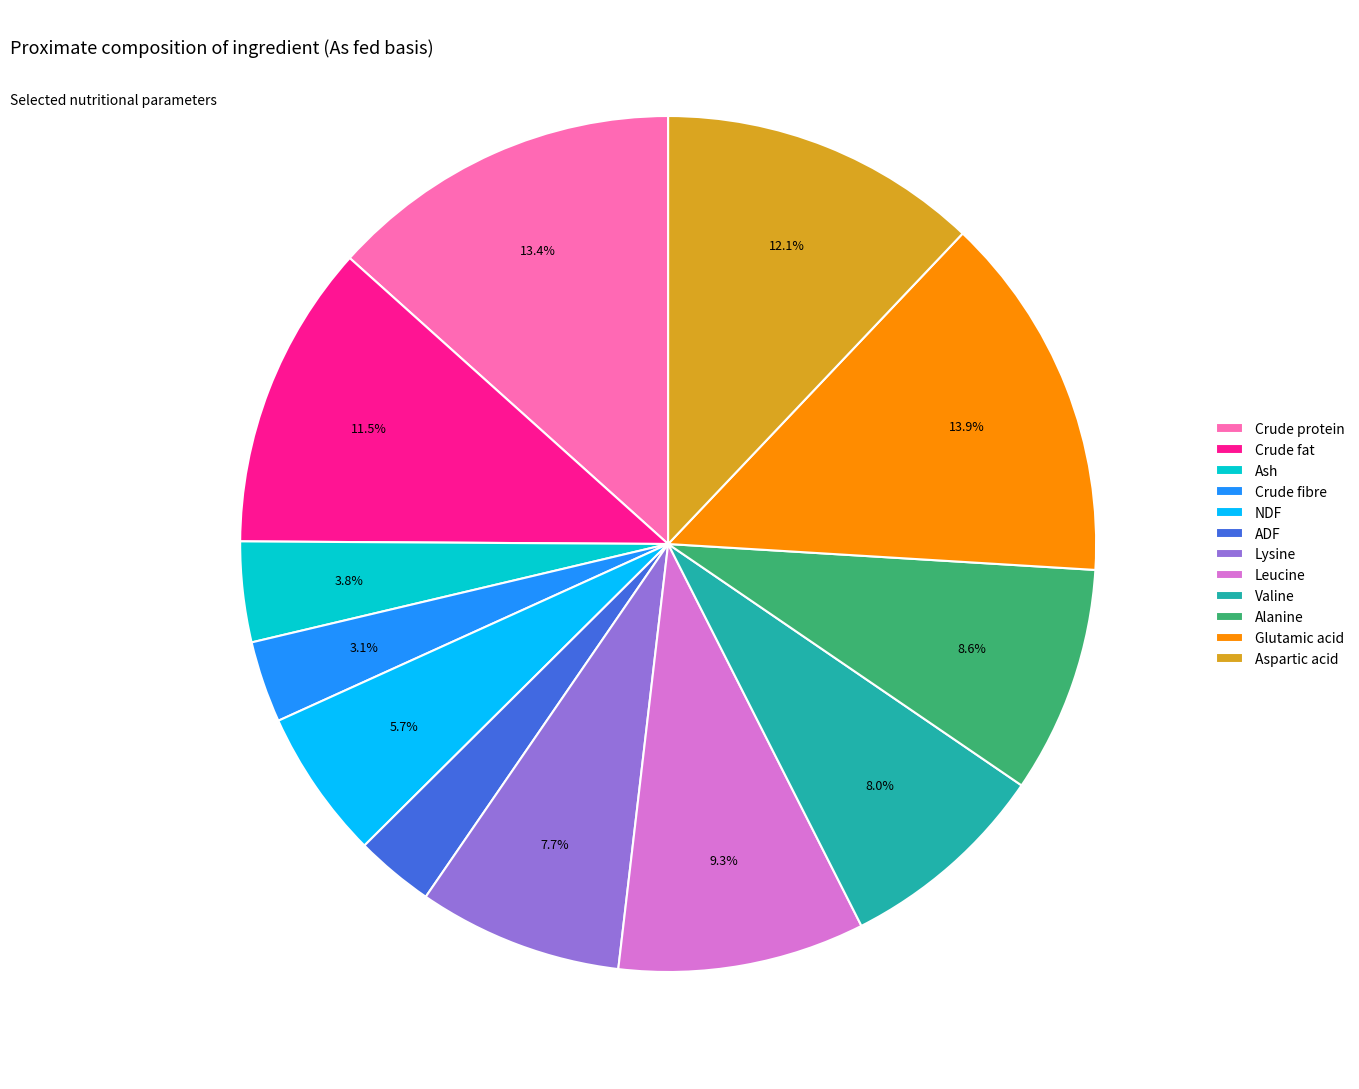

Which has a higher value, Ash or NDF?

NDF